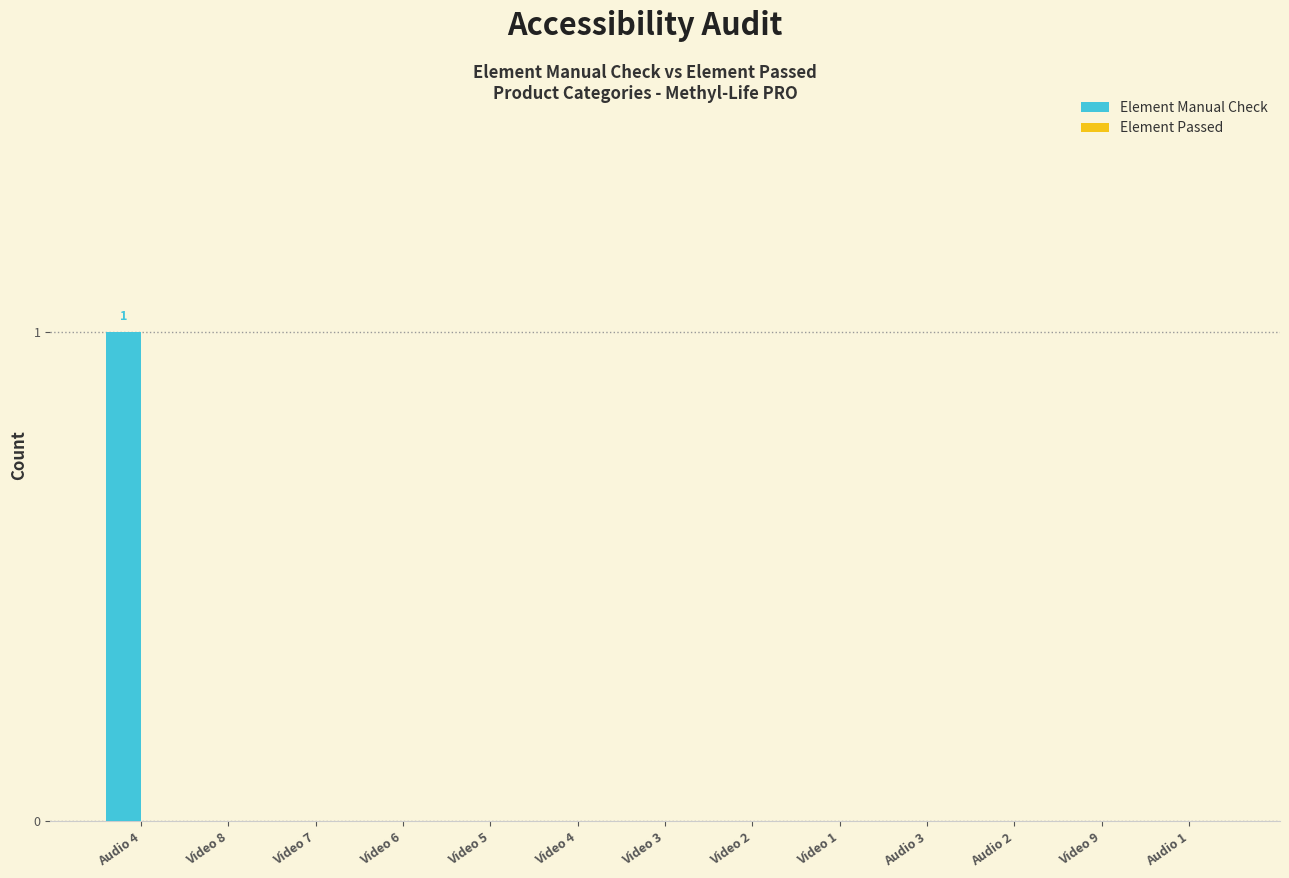

Reading left to right, list all the values displayed in this chart.

Audio 4=1	Video 8=0	Video 7=0	Video 6=0	Video 5=0	Video 4=0	Video 3=0	Video 2=0	Video 1=0	Audio 3=0	Audio 2=0	Video 9=0	Audio 1=0